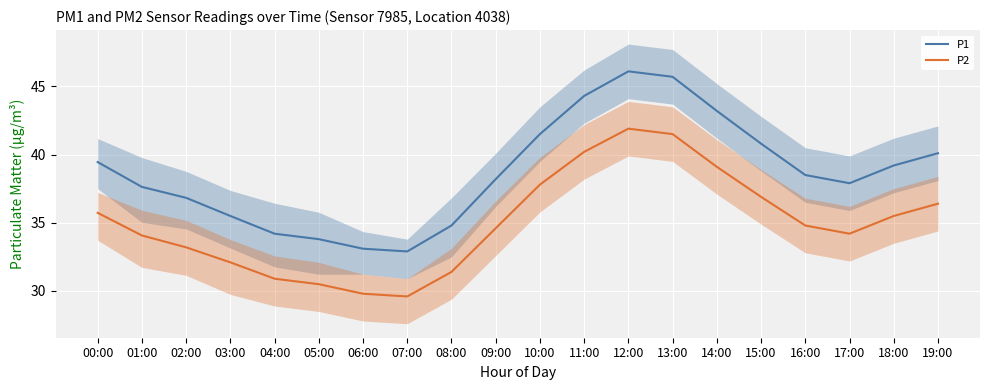

How many series are shown in this chart?

2